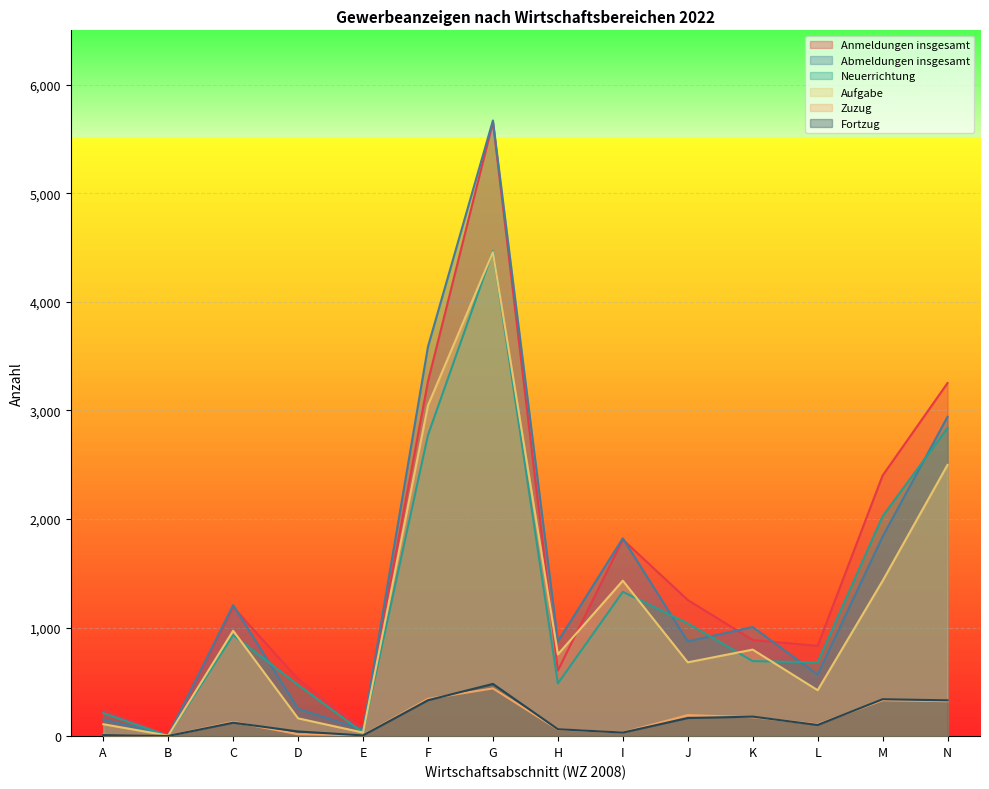

Reading left to right, list all the values displayed in this chart.

Anmeldungen insgesamt: A=242	B=5	C=1190	D=525	E=64	F=3267	G=5656	H=604	I=1811	J=1254	K=885	L=832	M=2400	N=3252
Abmeldungen insgesamt: A=154	B=7	C=1207	D=253	E=59	F=3587	G=5670	H=872	I=1822	J=873	K=1005	L=567	M=1837	N=2941
Neuerrichtung: A=213	B=2	C=931	D=472	E=34	F=2773	G=4467	H=485	I=1329	J=1039	K=691	L=680	M=2025	N=2838
Aufgabe: A=110	B=5	C=971	D=164	E=33	F=3046	G=4457	H=753	I=1432	J=680	K=797	L=423	M=1430	N=2498
Zuzug: A=12	B=2	C=132	D=18	E=9	F=344	G=440	H=62	I=34	J=194	K=175	L=109	M=331	N=322
Fortzug: A=10	B=2	C=124	D=43	E=7	F=331	G=481	H=64	I=33	J=167	K=180	L=103	M=340	N=330